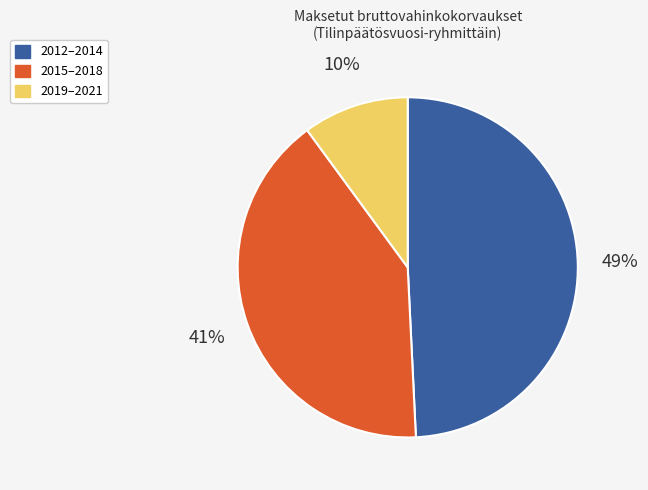

Does any single category account for the majority?

No